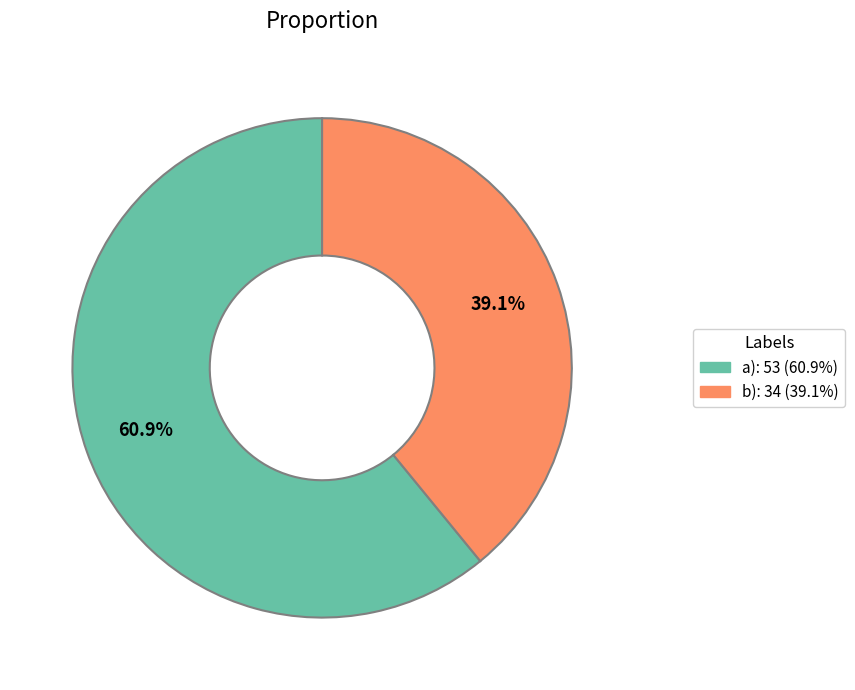

Rank the categories by value from lowest to highest.

b), a)